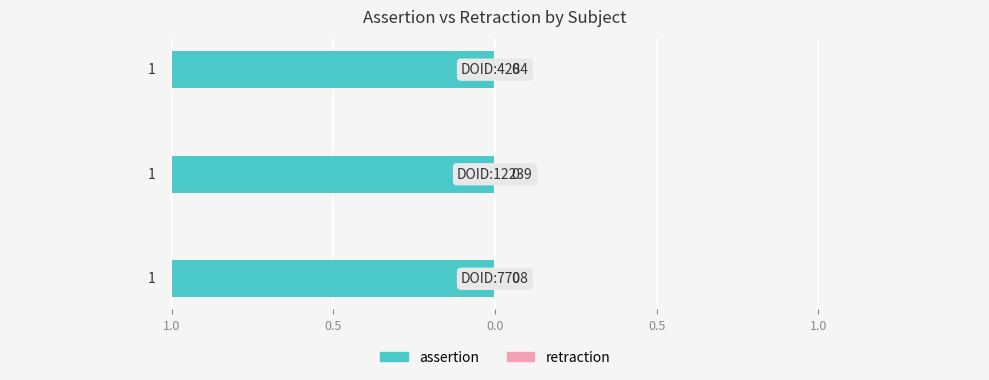

What is the maximum value shown in the chart?

1